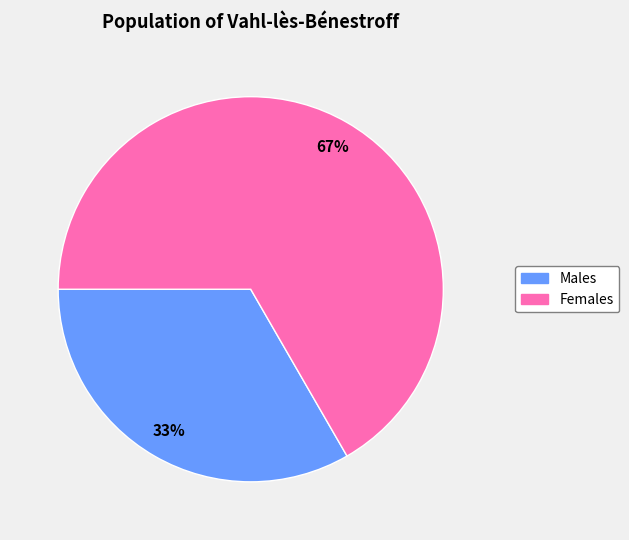

Is there a majority slice in this chart?

Yes